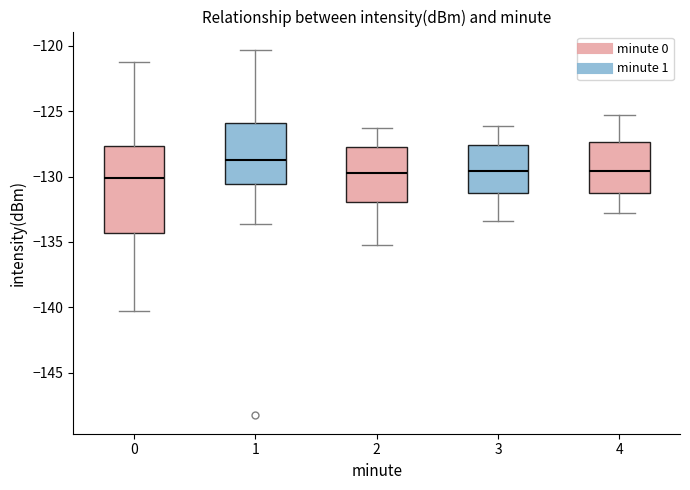

Reading left to right, transcribe this box plot: for each box, give where its median line is, the range the box spans, and where its two whiskers end, as read against the y-axis. The values are not printed on the chart, so give them approximately, as read against the axis.

0: median -130.0, box -134.5 to -127.5, whiskers -140.5 to -121.0
1: median -128.5, box -130.5 to -126.0, whiskers -133.5 to -120.5
2: median -129.5, box -132.0 to -127.5, whiskers -135.0 to -126.5
3: median -129.5, box -131.0 to -127.5, whiskers -133.5 to -126.0
4: median -129.5, box -131.5 to -127.5, whiskers -133.0 to -125.5